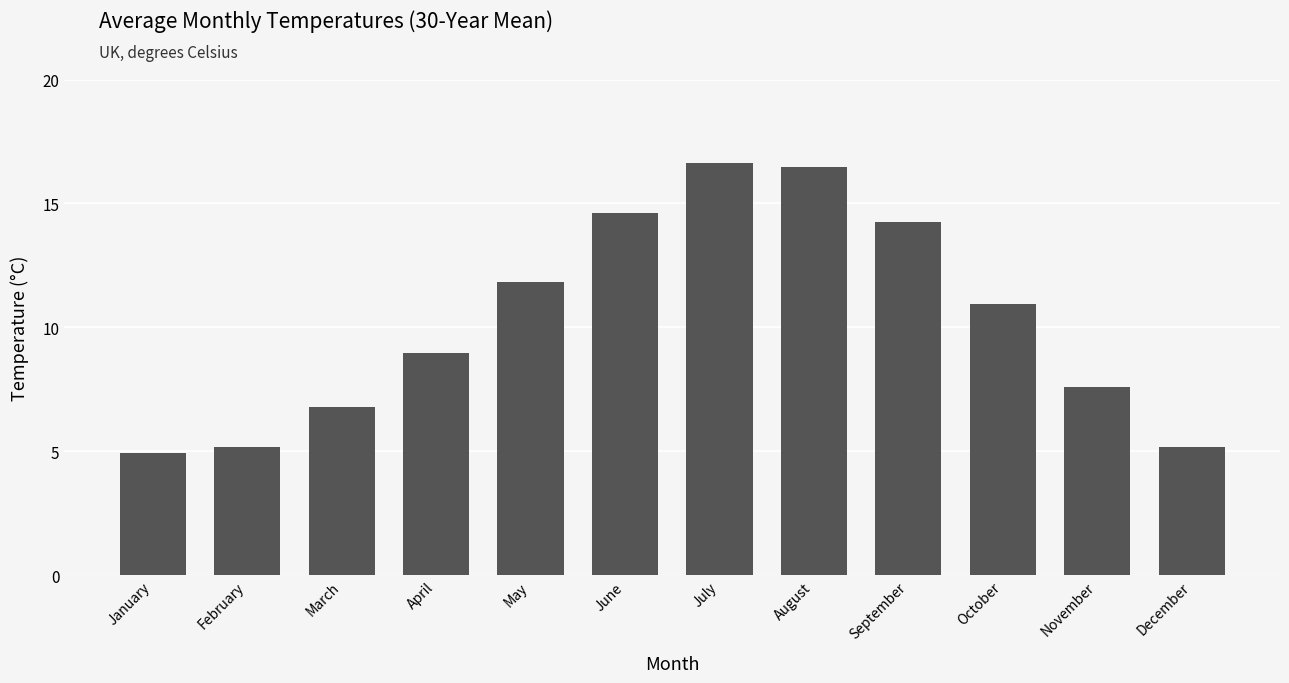

What is the change in value from August to November?

-8.9